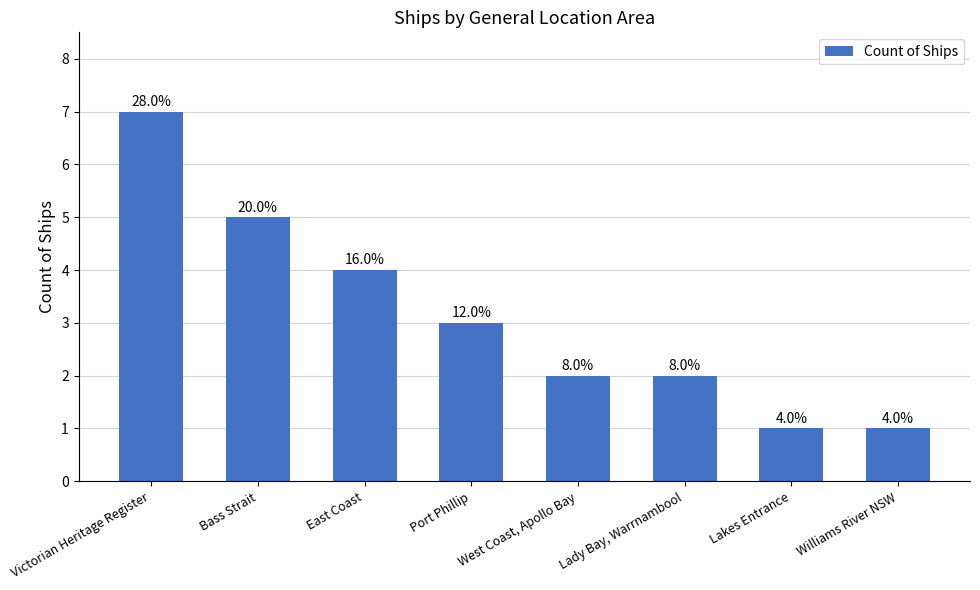

What is the label of the 5th bar from the right?

Port Phillip